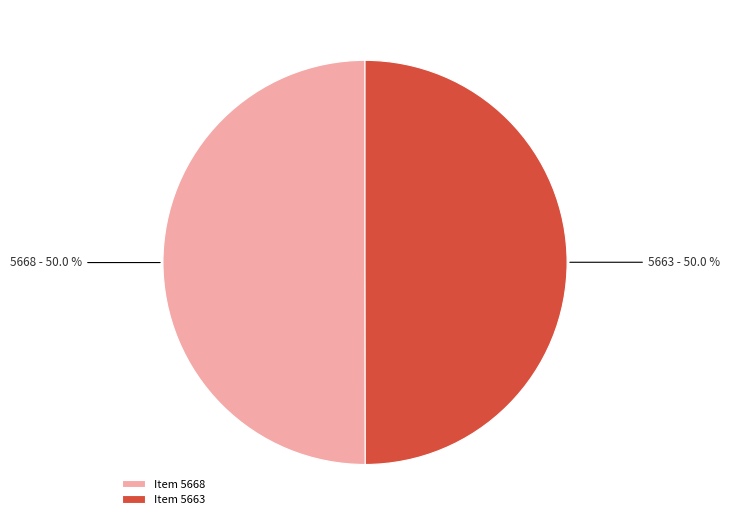

Combined, what portion of the pie is Item 5668 and Item 5663?

100.0%